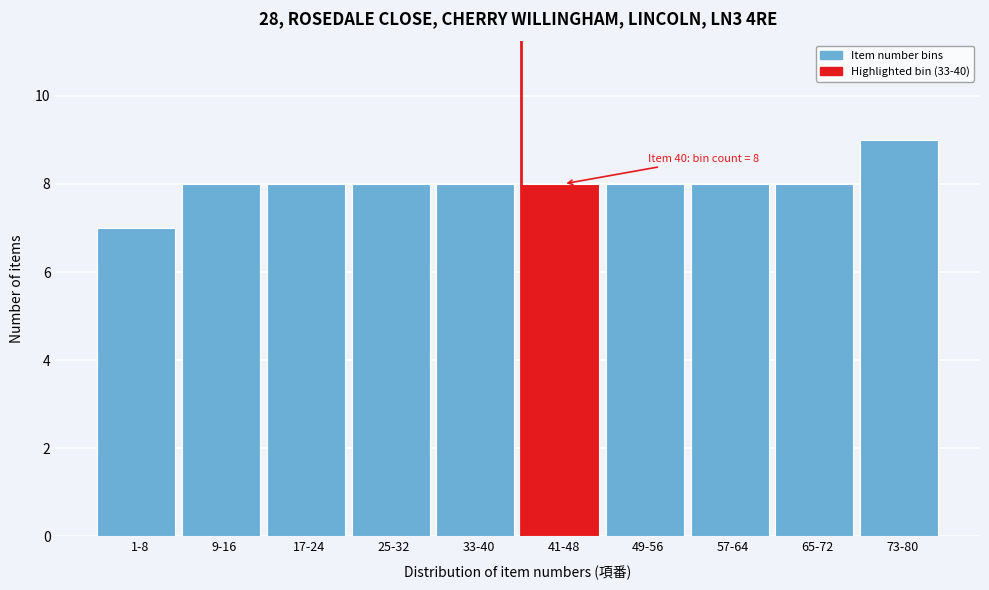

Reading left to right, list all the values displayed in this chart.

1-8=7	9-16=8	17-24=8	25-32=8	33-40=8	41-48=8	49-56=8	57-64=8	65-72=8	73-80=9